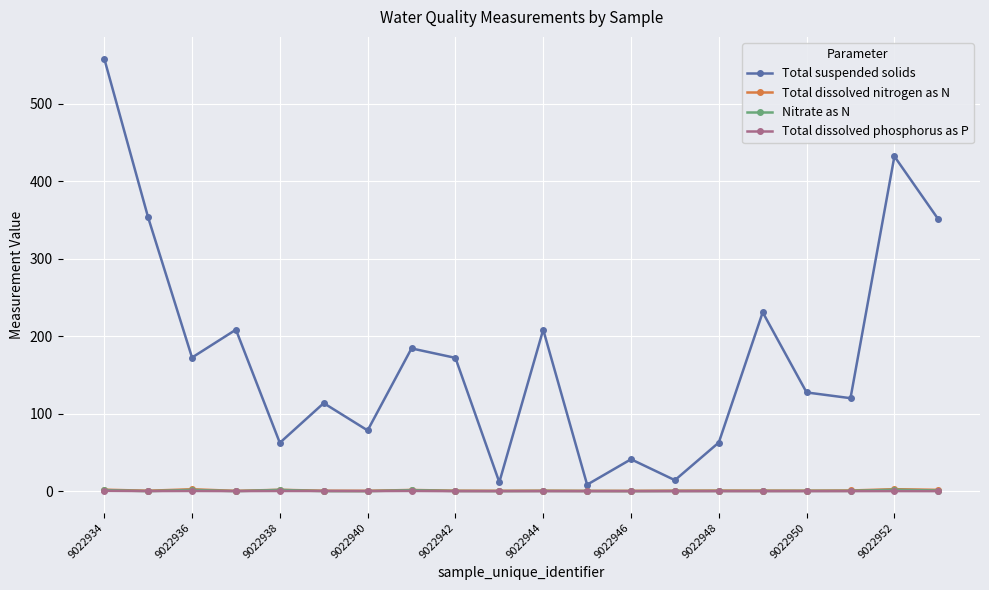

Which series has the largest total across all categories?

Total suspended solids